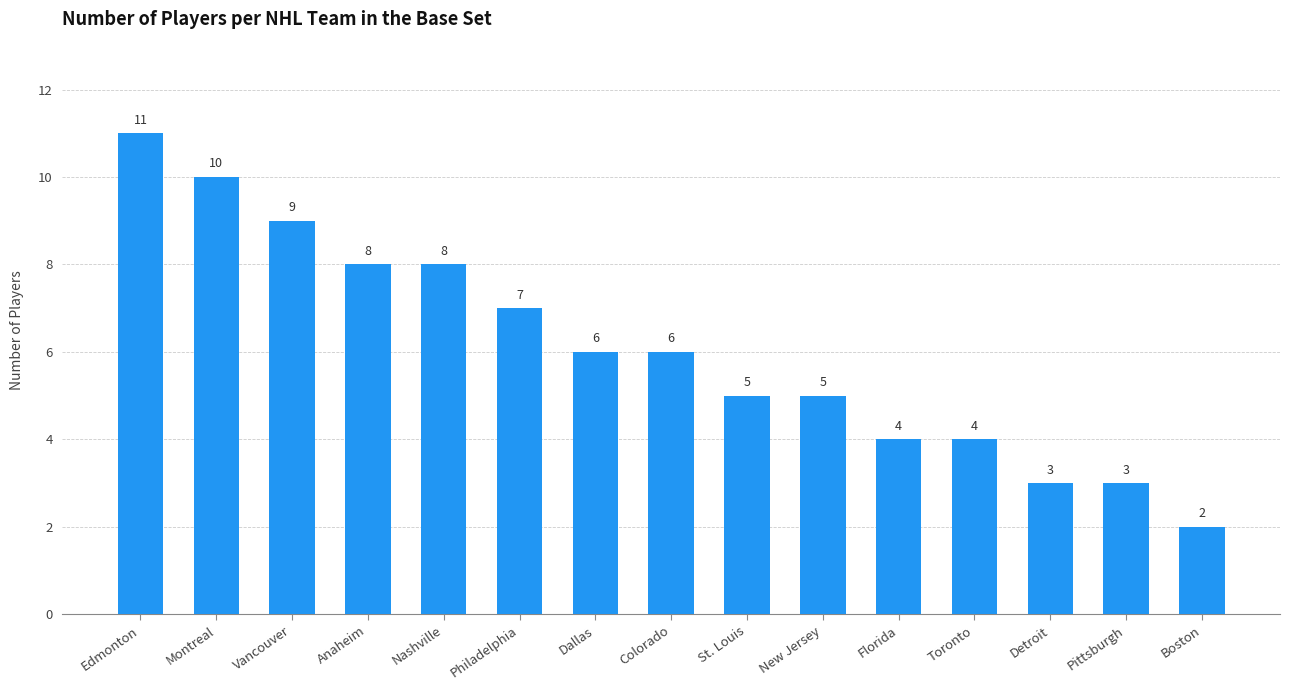

What is the difference between the maximum and minimum values?

9